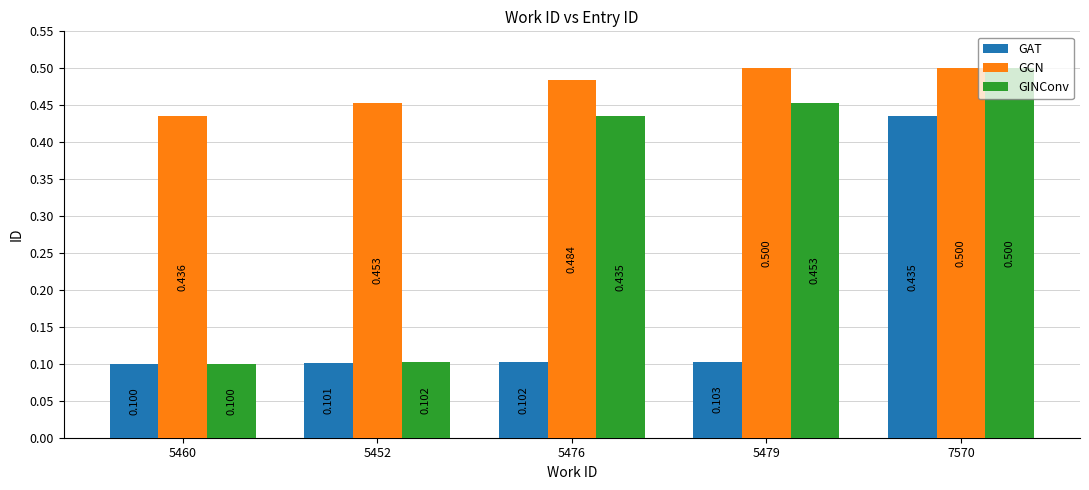

Which series has the widest spread of values?

GINConv